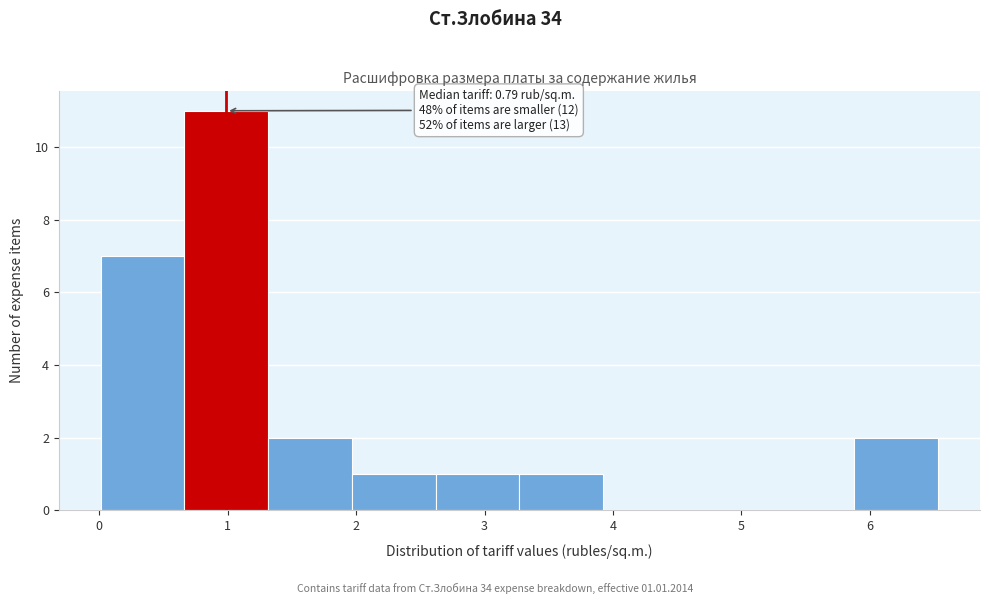

Over which range of the x-axis is the bar tallest?

0.7 to 1.3